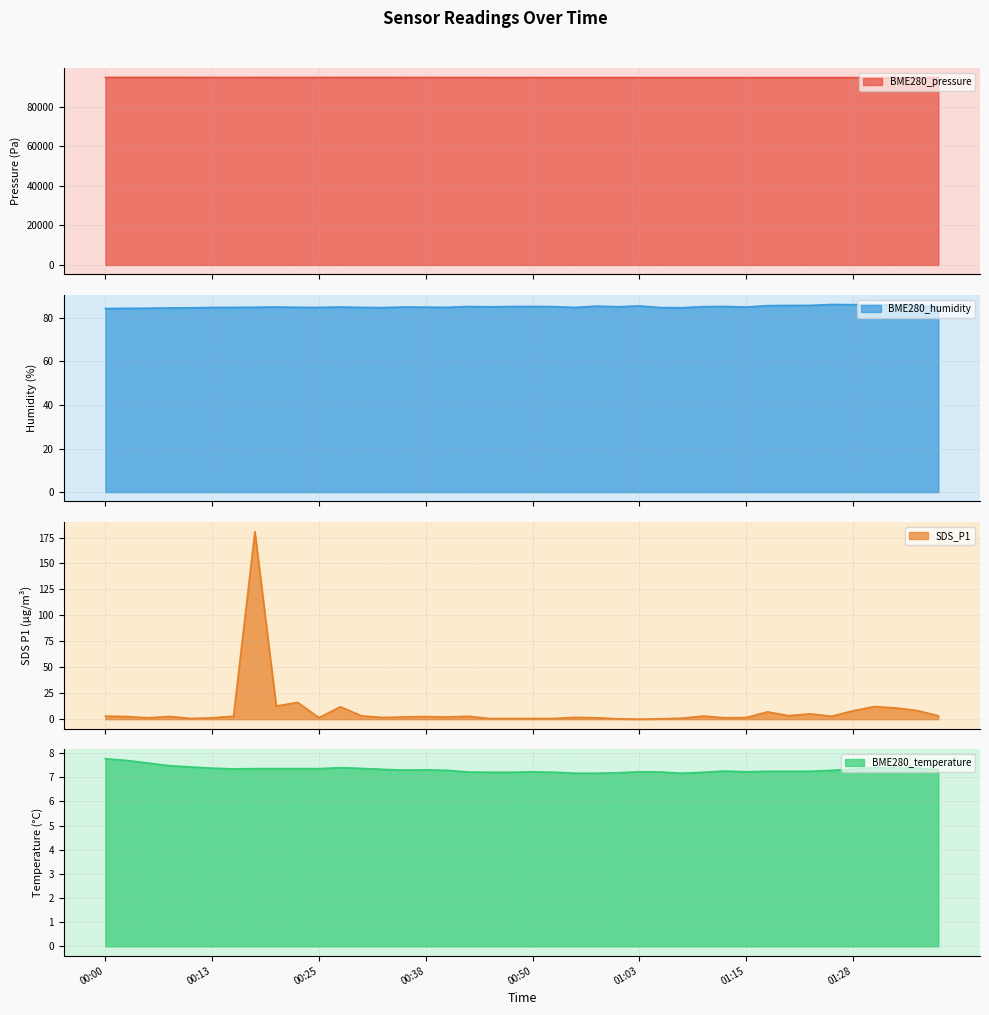

True or false: BME280_pressure and BME280_temperature cross at least once.

False